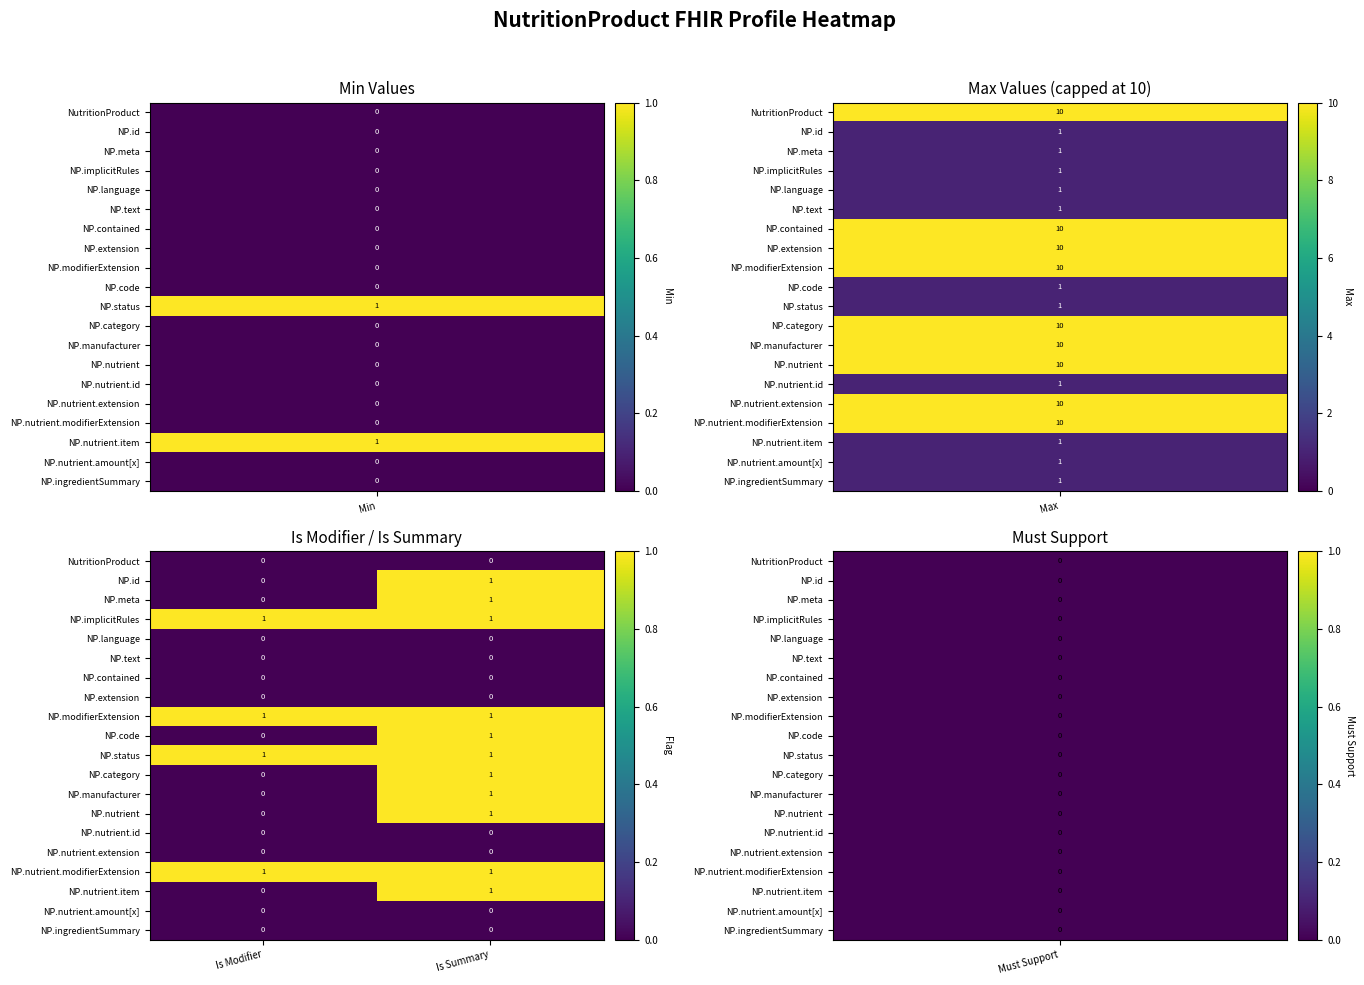

Where is NP.manufacturer nearest to the value 0?

Is Modifier